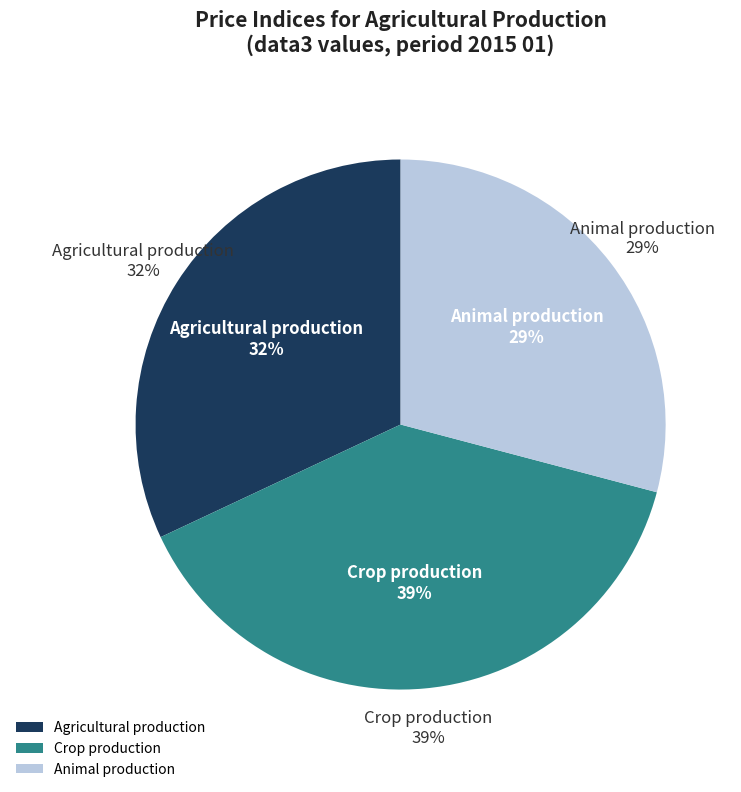

To the nearest percent, what is the average slice percentage?

33%